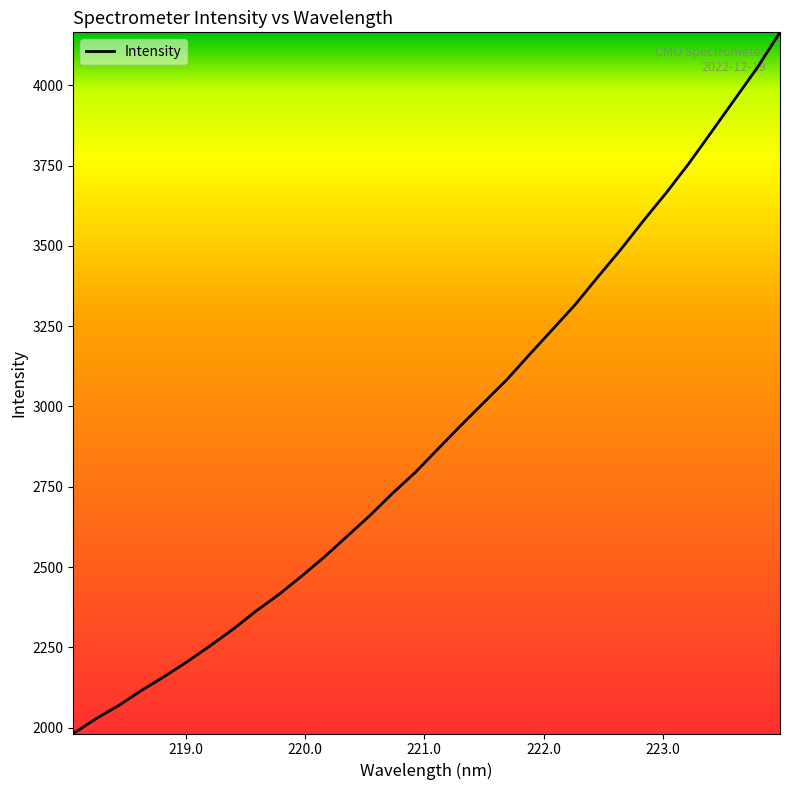

How many distinct data groups are displayed?

1